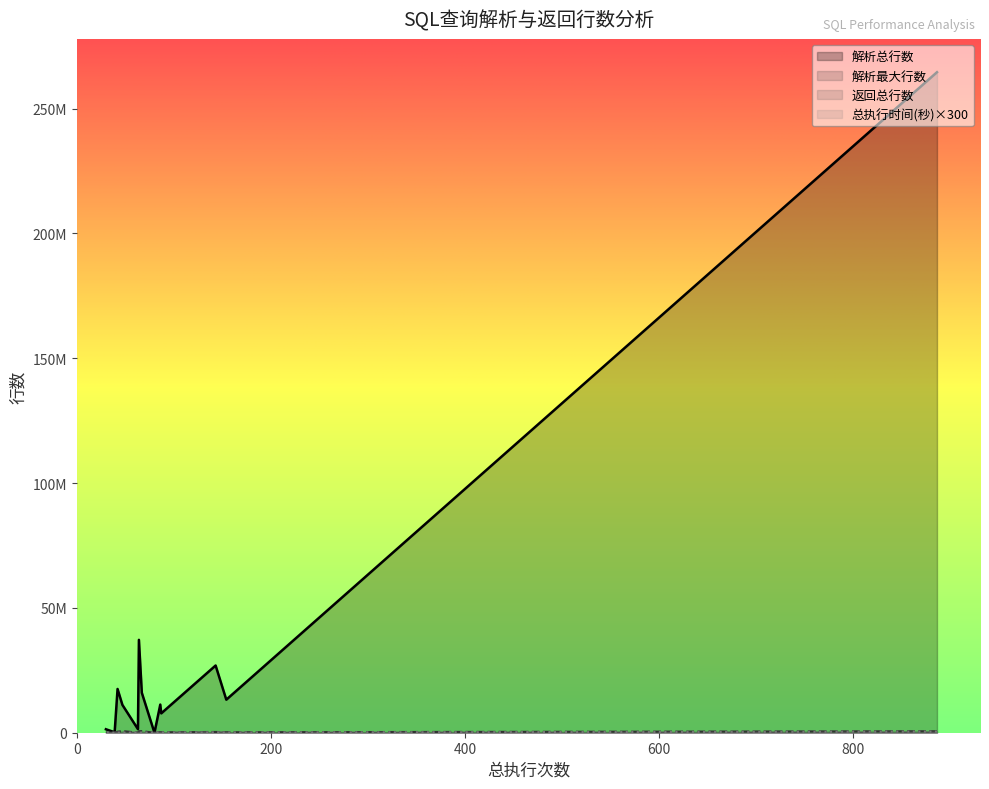

What is the average value of the 解析总行数 series?

31436700